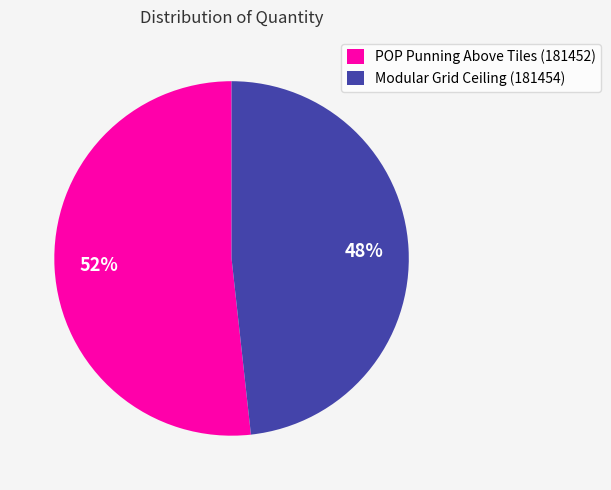

Approximately how many times larger is the value at POP Punning Above Tiles (181452) compared to Modular Grid Ceiling (181454)?

1.1